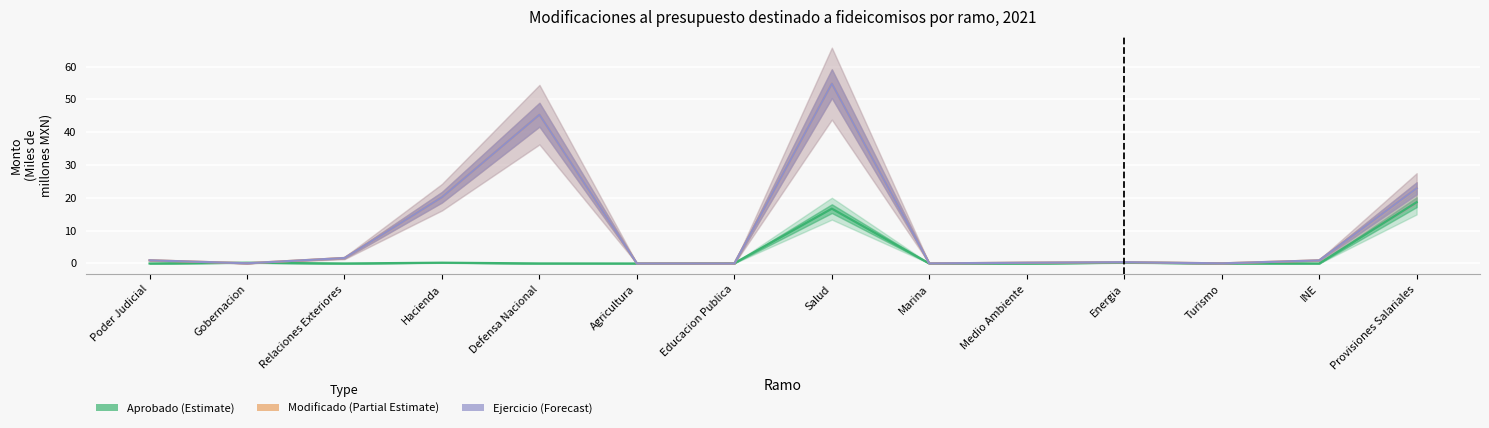

Reading right to left, list all the values displayed in this chart.

Aprobado (Estimate): Provisiones Salariales=18.7	INE=0.0	Turismo=0.0	Energia=0.2	Medio Ambiente=0.0	Marina=0.0	Salud=16.7	Educacion Publica=0.1	Agricultura=0.0	Defensa Nacional=0.0	Hacienda=0.2	Relaciones Exteriores=0.0	Gobernacion=0.2	Poder Judicial=0.0
Modificado (Partial Estimate): Provisiones Salariales=22.9	INE=0.9	Turismo=0.0	Energia=0.4	Medio Ambiente=0.2	Marina=0.0	Salud=54.8	Educacion Publica=0.0	Agricultura=0.0	Defensa Nacional=45.3	Hacienda=20.2	Relaciones Exteriores=1.7	Gobernacion=0.1	Poder Judicial=1.0
Ejercicio (Forecast): Provisiones Salariales=22.9	INE=0.9	Turismo=0.0	Energia=0.4	Medio Ambiente=0.2	Marina=0.0	Salud=54.8	Educacion Publica=0.0	Agricultura=0.0	Defensa Nacional=45.3	Hacienda=20.2	Relaciones Exteriores=1.7	Gobernacion=0.1	Poder Judicial=1.0